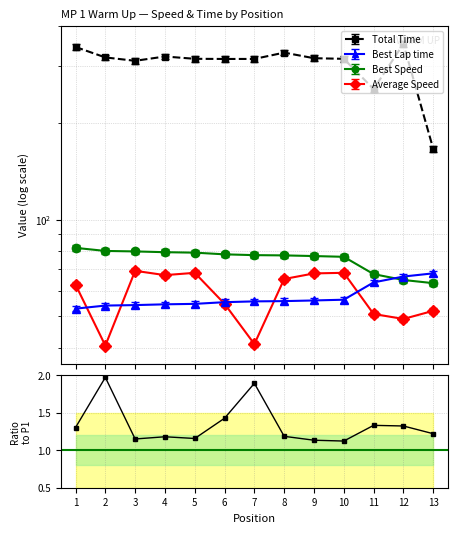

What is the difference between the maximum and second lowest values?

0.8